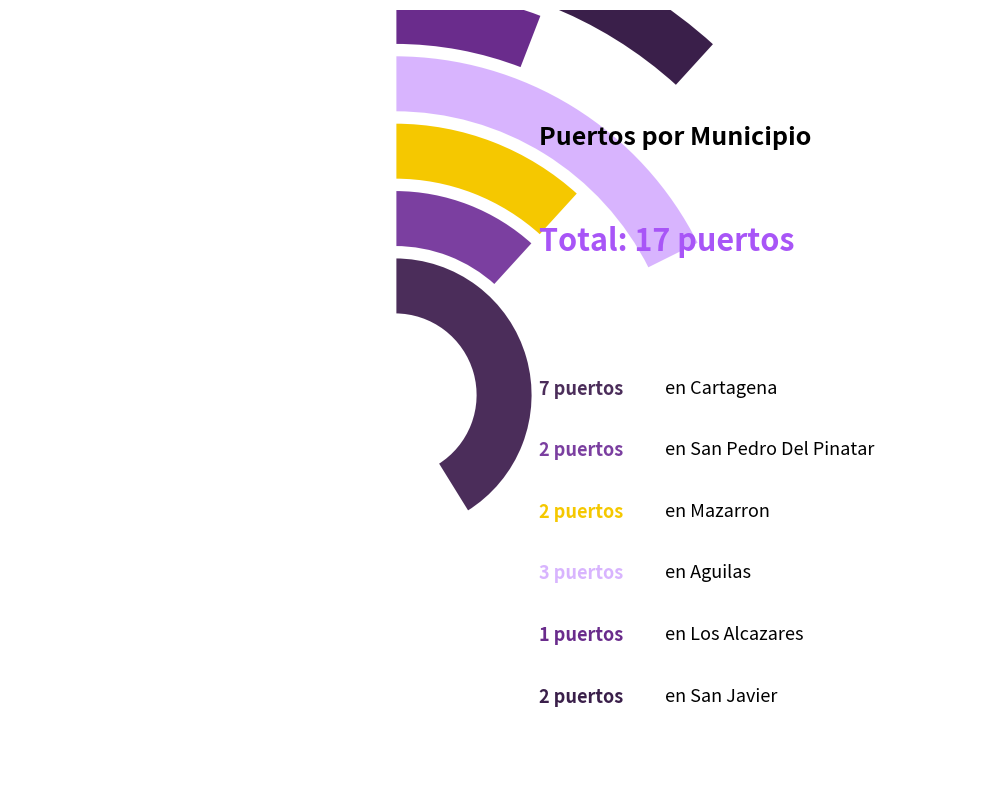

To the nearest percent, what is the difference between the AGUILAS and LOS ALCAZARES slice percentages?

12%